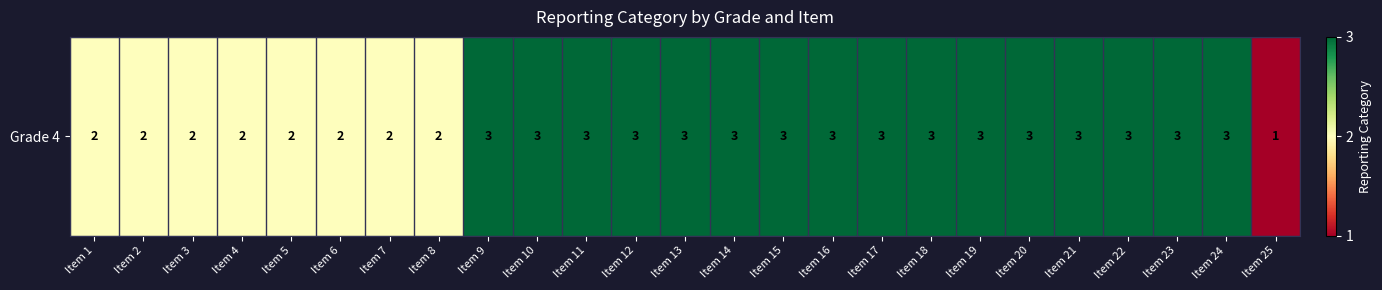

Rank the categories by value from lowest to highest.

Item 25, Item 1, Item 2, Item 3, Item 4, Item 5, Item 6, Item 7, Item 8, Item 9, Item 10, Item 11, Item 12, Item 13, Item 14, Item 15, Item 16, Item 17, Item 18, Item 19, Item 20, Item 21, Item 22, Item 23, Item 24